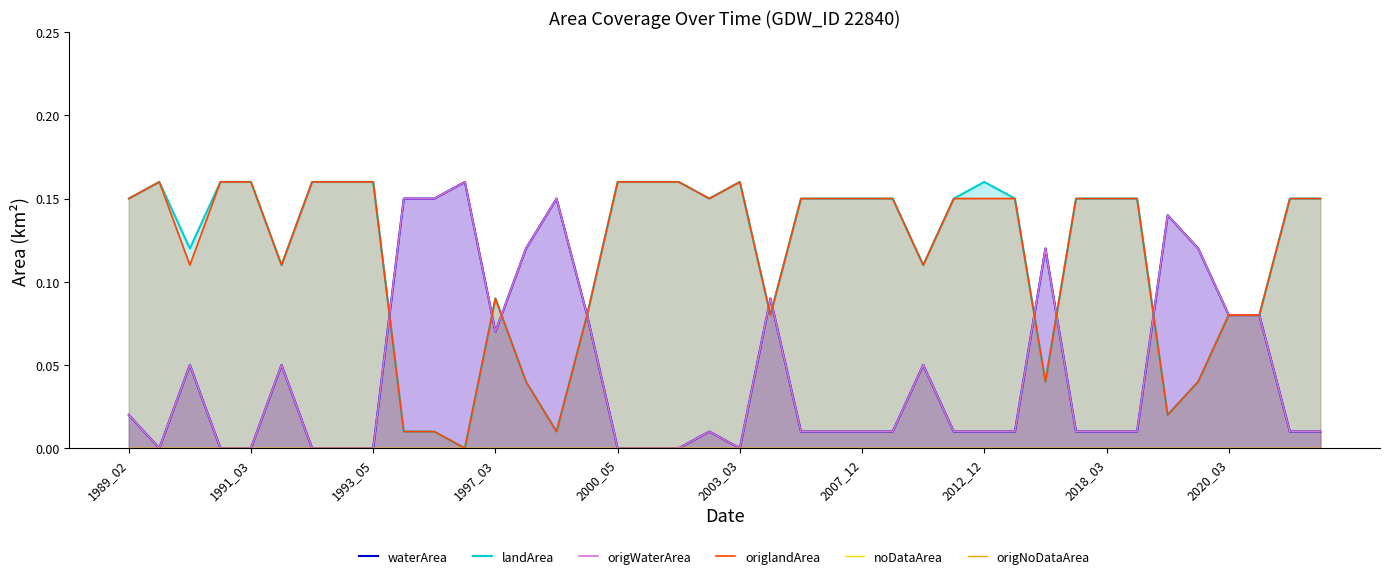

Reading left to right, what are all the values shown in this chart?

waterArea: 0.0	0.0	0.1	0.0	0.0	0.1	0.0	0.0	0.0	0.1	0.1	0.2	0.1	0.1	0.1	0.1	0.0	0.0	0.0	0.0	0.0	0.1	0.0	0.0	0.0	0.0	0.1	0.0	0.0	0.0	0.1	0.0	0.0	0.0	0.1	0.1	0.1	0.1	0.0	0.0
landArea: 0.1	0.2	0.1	0.2	0.2	0.1	0.2	0.2	0.2	0.0	0.0	0.0	0.1	0.0	0.0	0.1	0.2	0.2	0.2	0.1	0.2	0.1	0.1	0.1	0.1	0.1	0.1	0.1	0.2	0.1	0.0	0.1	0.1	0.1	0.0	0.0	0.1	0.1	0.1	0.1
origWaterArea: 0.0	0.0	0.1	0.0	0.0	0.1	0.0	0.0	0.0	0.1	0.1	0.2	0.1	0.1	0.1	0.1	0.0	0.0	0.0	0.0	0.0	0.1	0.0	0.0	0.0	0.0	0.1	0.0	0.0	0.0	0.1	0.0	0.0	0.0	0.1	0.1	0.1	0.1	0.0	0.0
origlandArea: 0.1	0.2	0.1	0.2	0.2	0.1	0.2	0.2	0.2	0.0	0.0	0.0	0.1	0.0	0.0	0.1	0.2	0.2	0.2	0.1	0.2	0.1	0.1	0.1	0.1	0.1	0.1	0.1	0.1	0.1	0.0	0.1	0.1	0.1	0.0	0.0	0.1	0.1	0.1	0.1
noDataArea: 0.0	0.0	0.0	0.0	0.0	0.0	0.0	0.0	0.0	0.0	0.0	0.0	0.0	0.0	0.0	0.0	0.0	0.0	0.0	0.0	0.0	0.0	0.0	0.0	0.0	0.0	0.0	0.0	0.0	0.0	0.0	0.0	0.0	0.0	0.0	0.0	0.0	0.0	0.0	0.0
origNoDataArea: 0.0	0.0	0.0	0.0	0.0	0.0	0.0	0.0	0.0	0.0	0.0	0.0	0.0	0.0	0.0	0.0	0.0	0.0	0.0	0.0	0.0	0.0	0.0	0.0	0.0	0.0	0.0	0.0	0.0	0.0	0.0	0.0	0.0	0.0	0.0	0.0	0.0	0.0	0.0	0.0